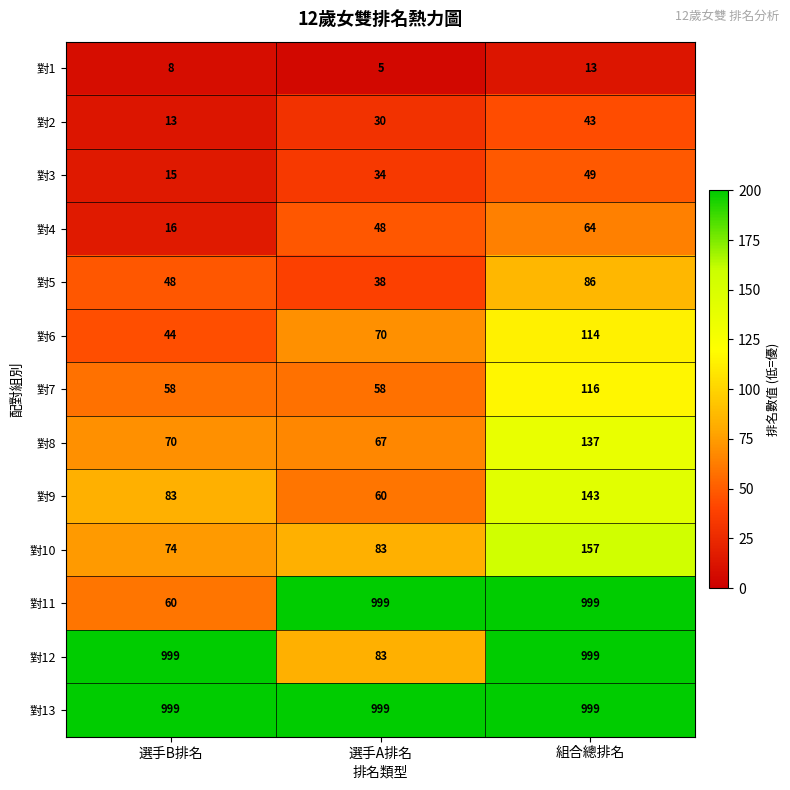

What value does the 對8 series have at 組合總排名, to the nearest 10?

140